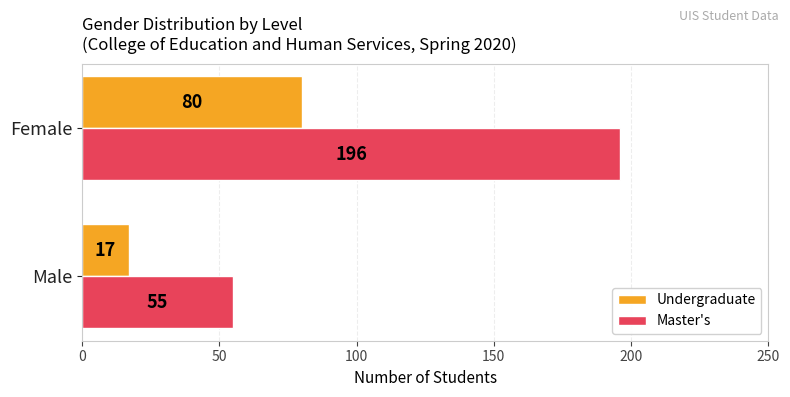

What is the approximate value of Master's at Female, to the nearest 5?

195